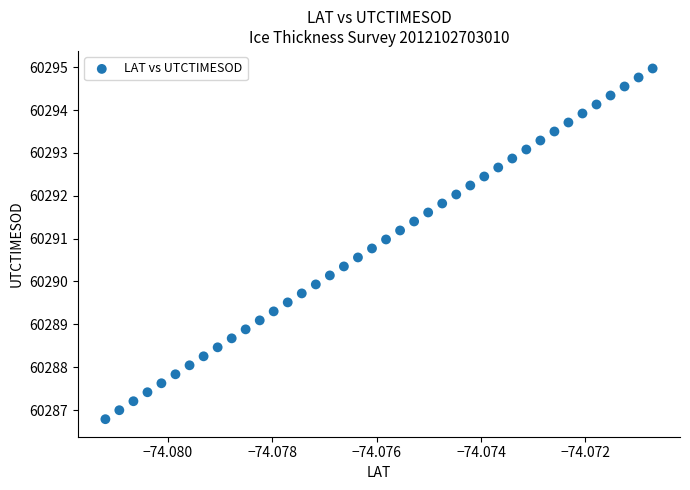

What is the range of Y values (max minus min)?

8.2